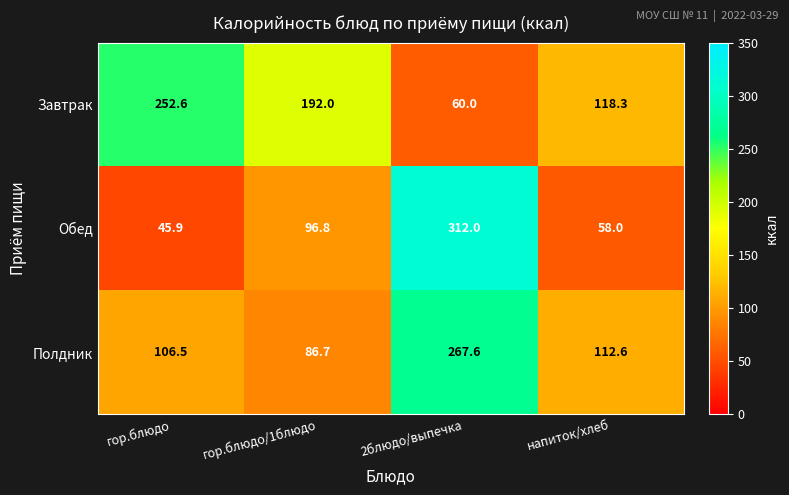

Which category has the highest value across all series?

2блюдо/выпечка